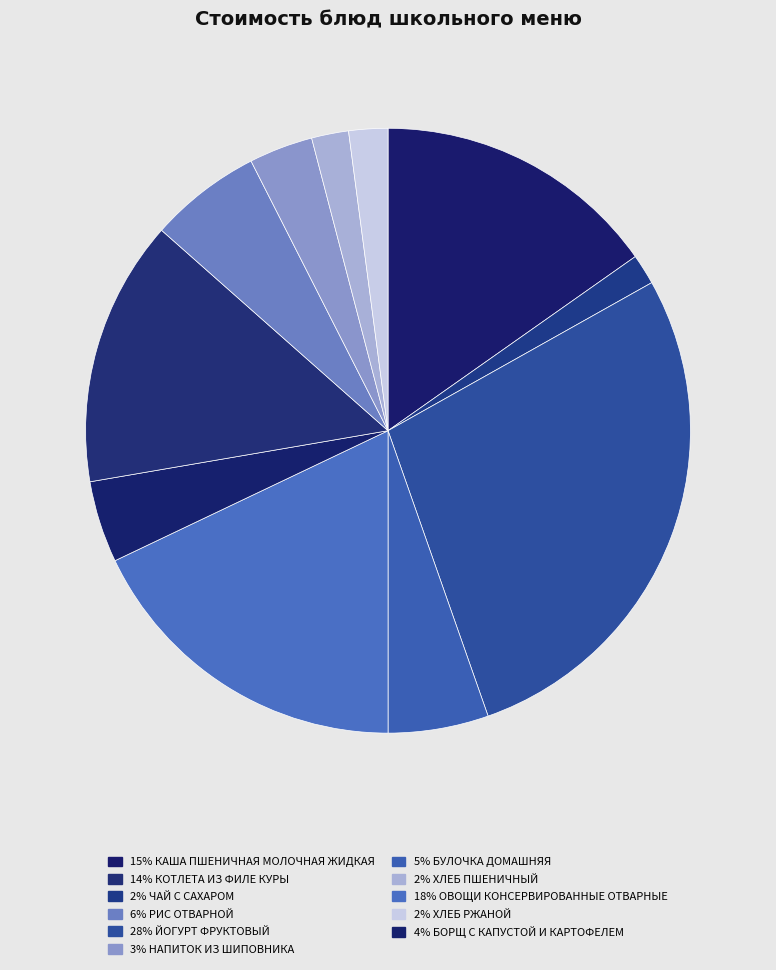

Which category has the biggest portion of the pie?

ЙОГУРТ ФРУКТОВЫЙ